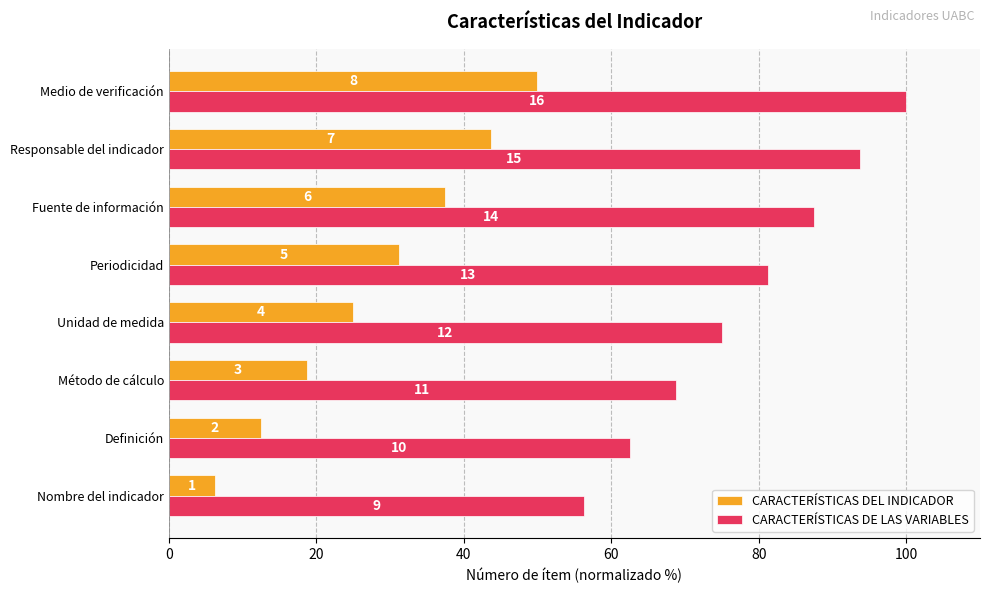

What are all the series names shown in the legend?

CARACTERÍSTICAS DEL INDICADOR, CARACTERÍSTICAS DE LAS VARIABLES